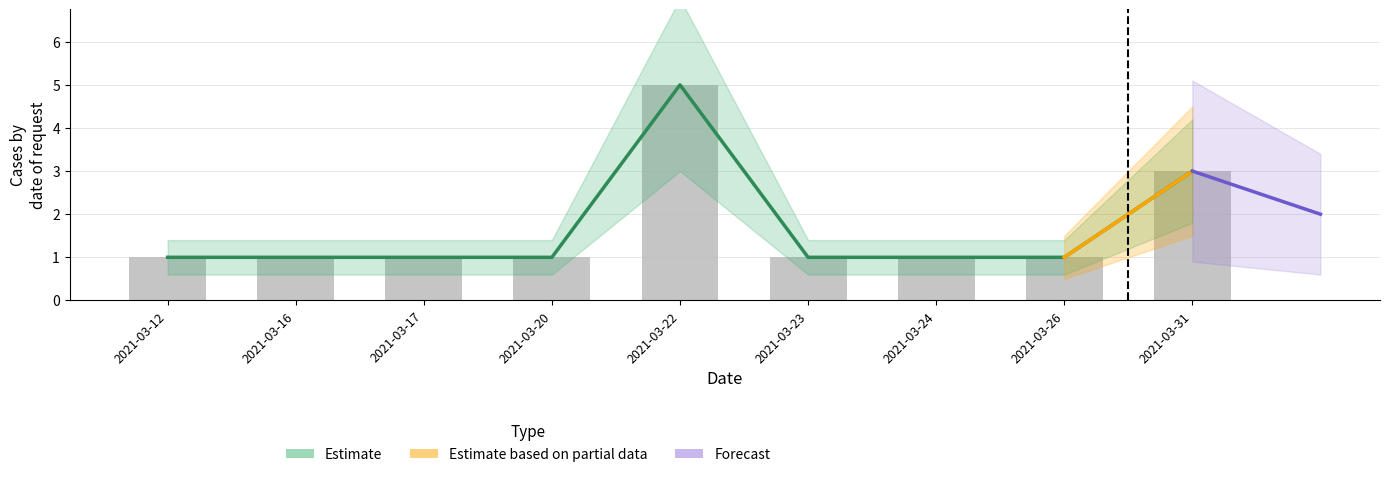

How many data points does each series have?

9